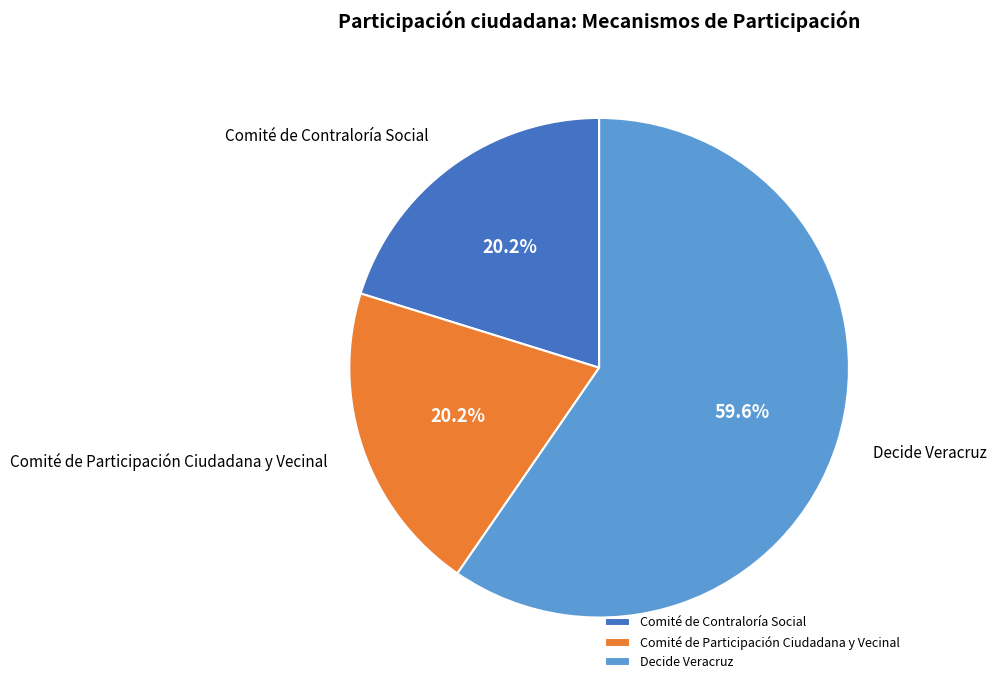

To the nearest percent, what is the difference between the Decide Veracruz and Comité de Contraloría Social slice percentages?

39%